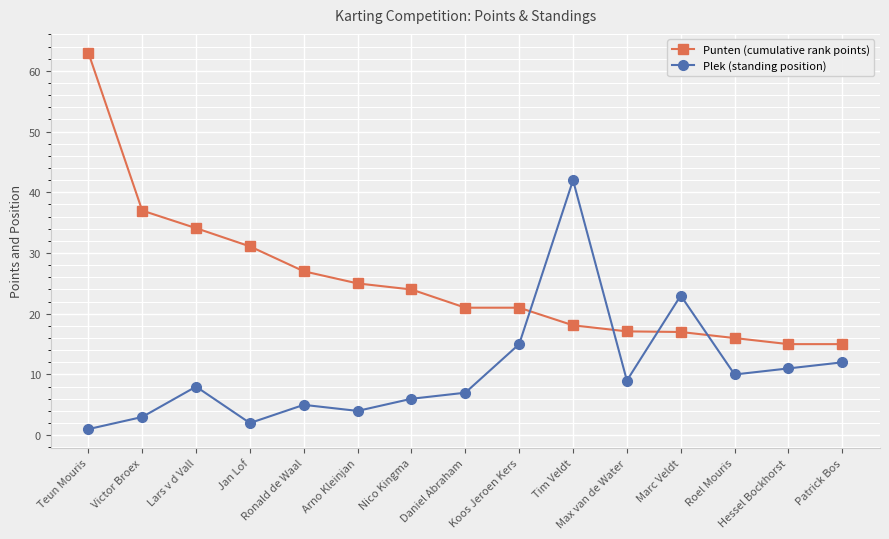

Rank the series by their average value, from lowest to highest.

Plek (standing position), Punten (cumulative rank points)